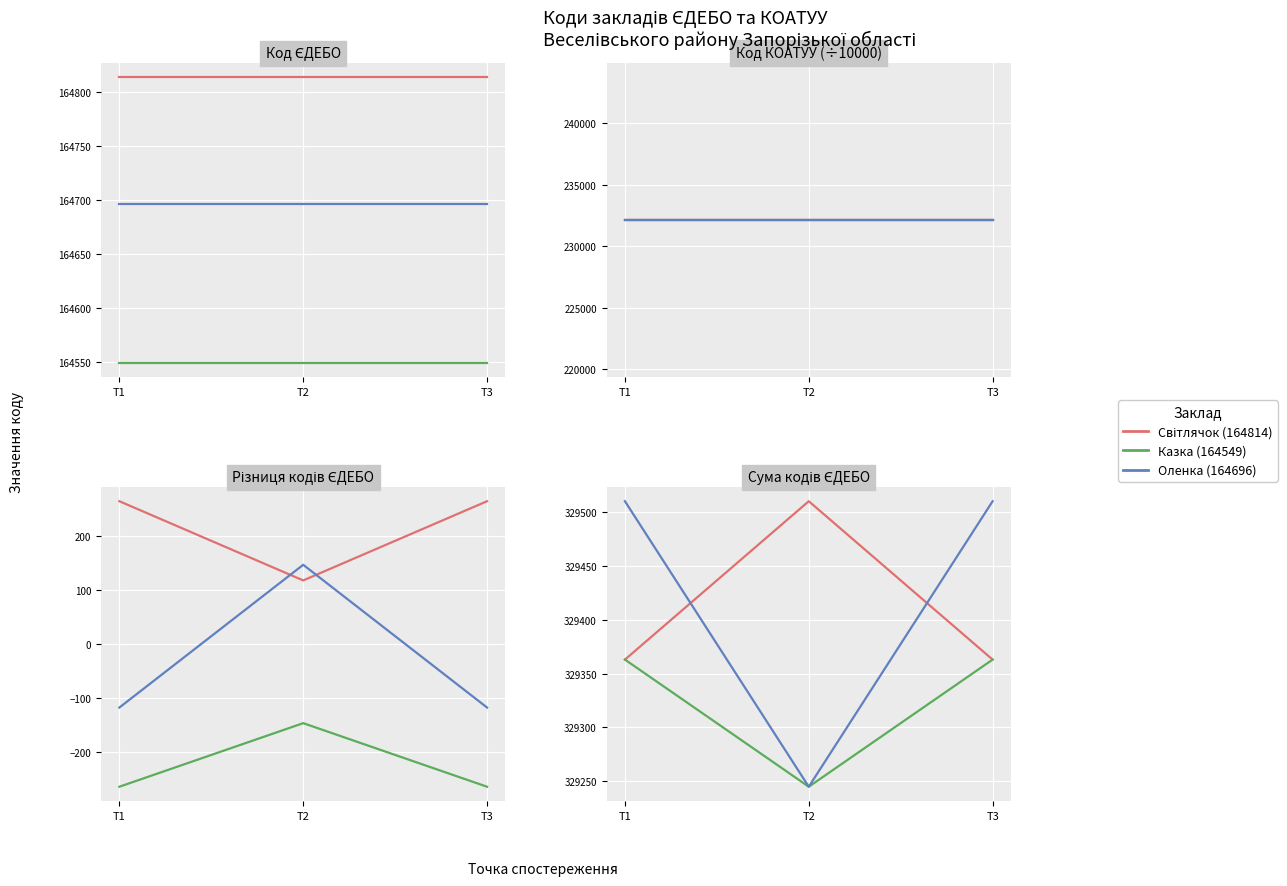

The value of Казка (164549) at Т1 is 329363. True or false?

True